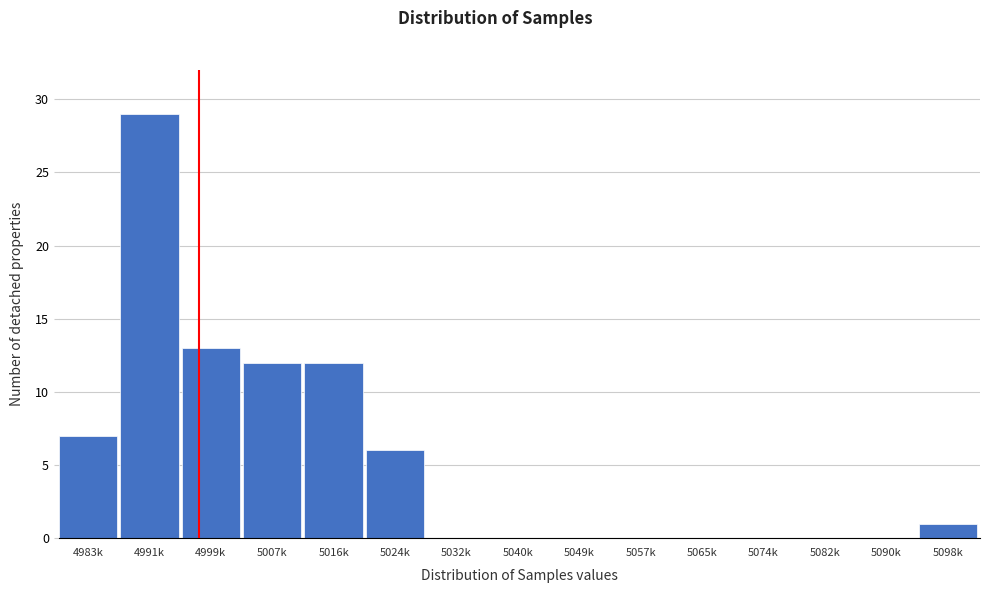

Reading right to left, list all the values displayed in this chart.

5098k=1	5090k=0	5082k=0	5074k=0	5065k=0	5057k=0	5049k=0	5040k=0	5032k=0	5024k=6	5016k=12	5007k=12	4999k=13	4991k=29	4983k=7